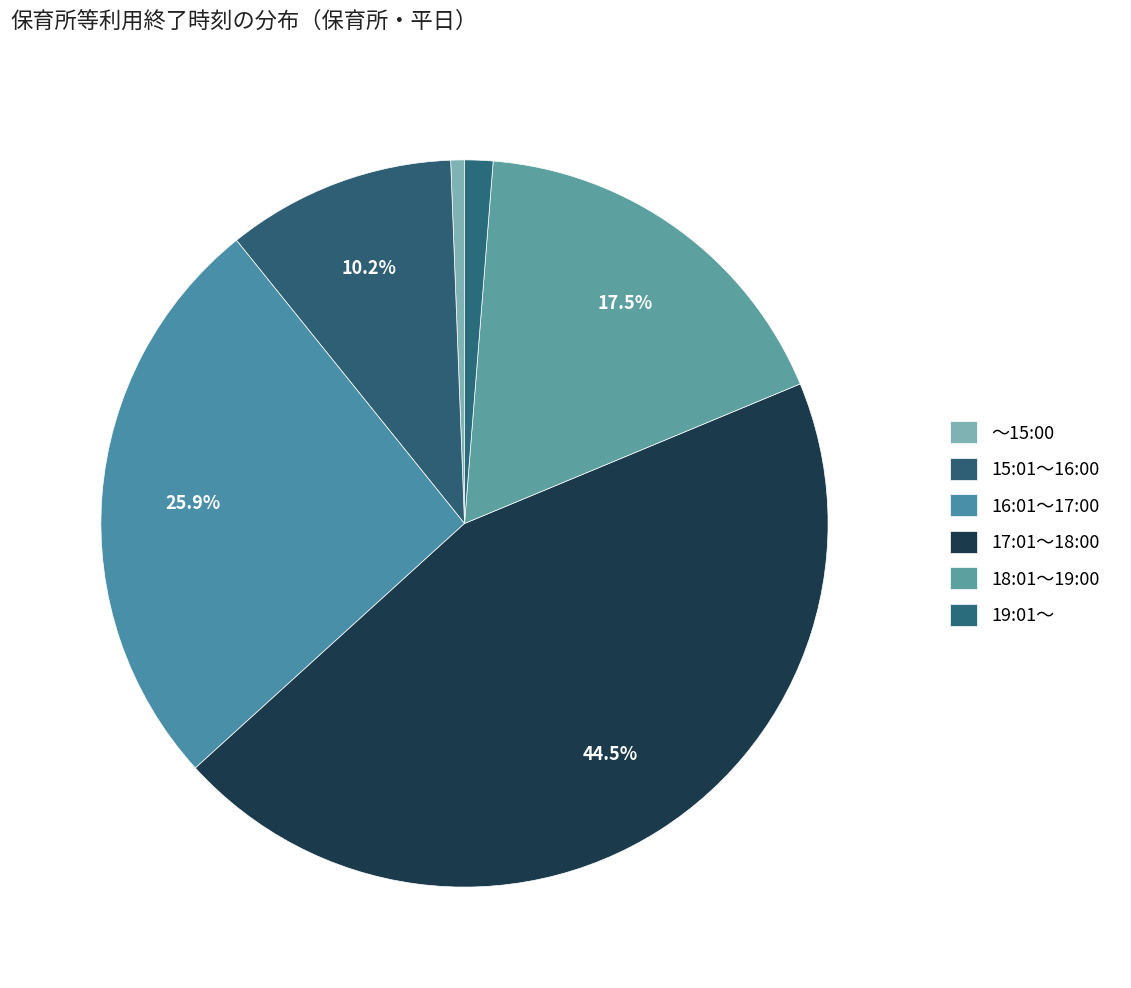

What percentage is NOT represented by 19:01～?

98.7%